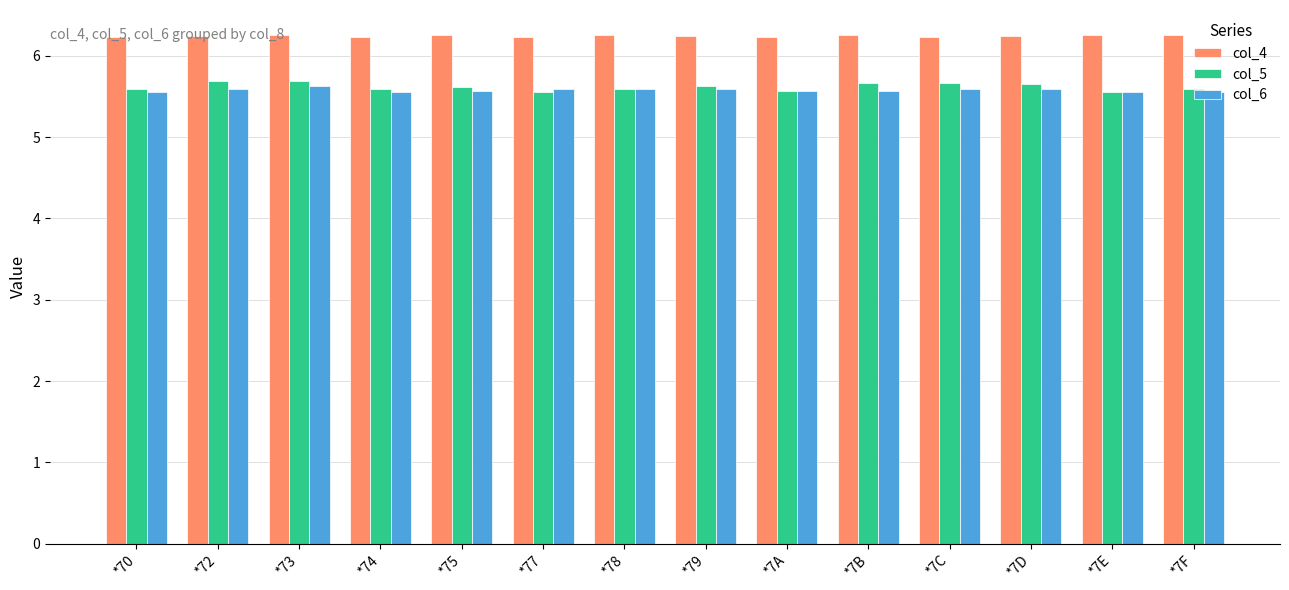

What is the minimum value for col_4?

6.2